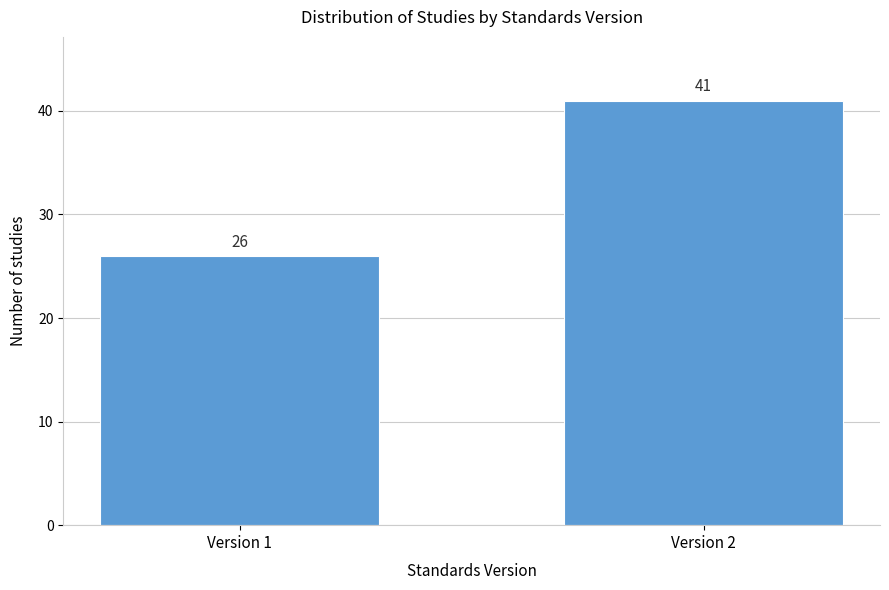

Reading left to right, list all the values displayed in this chart.

26	41